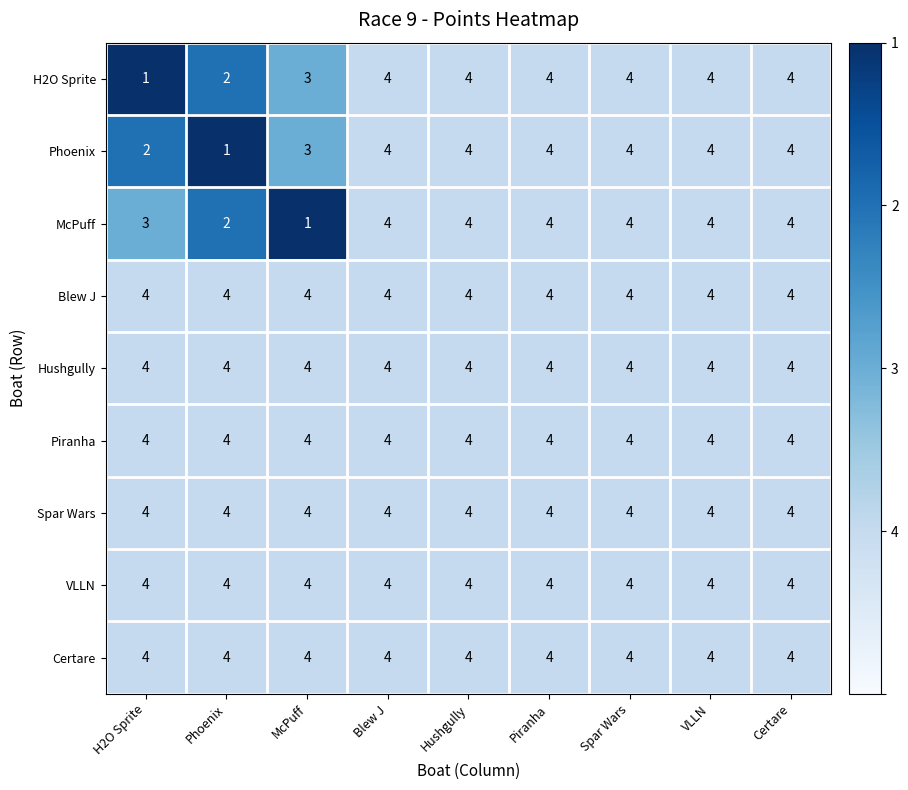

The Hushgully series shows 4 at H2O Sprite. True or false?

True